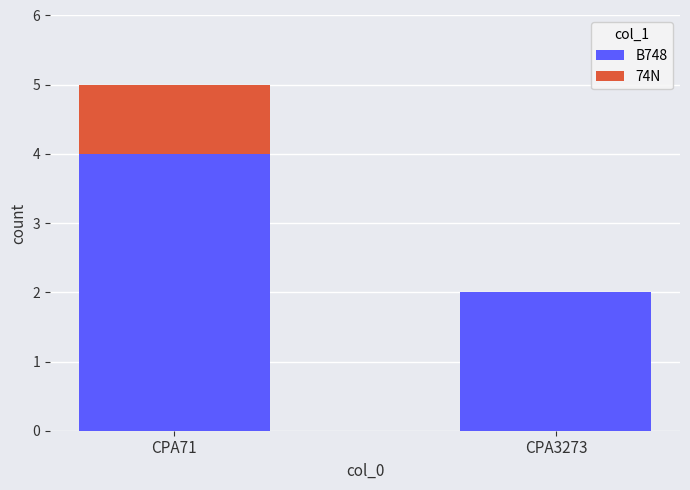

Are the bars grouped side by side (vs. stacked)?

No